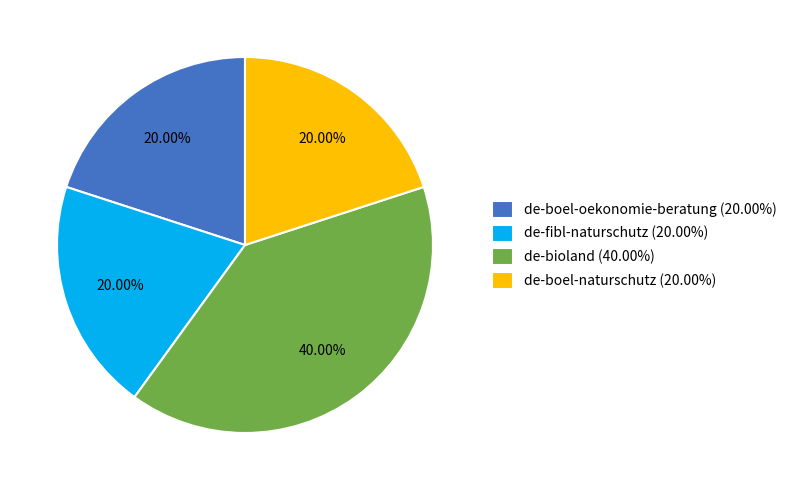

Approximately how many times larger is the value at de-boel-naturschutz (20.00%) compared to de-boel-oekonomie-beratung (20.00%)?

1.0